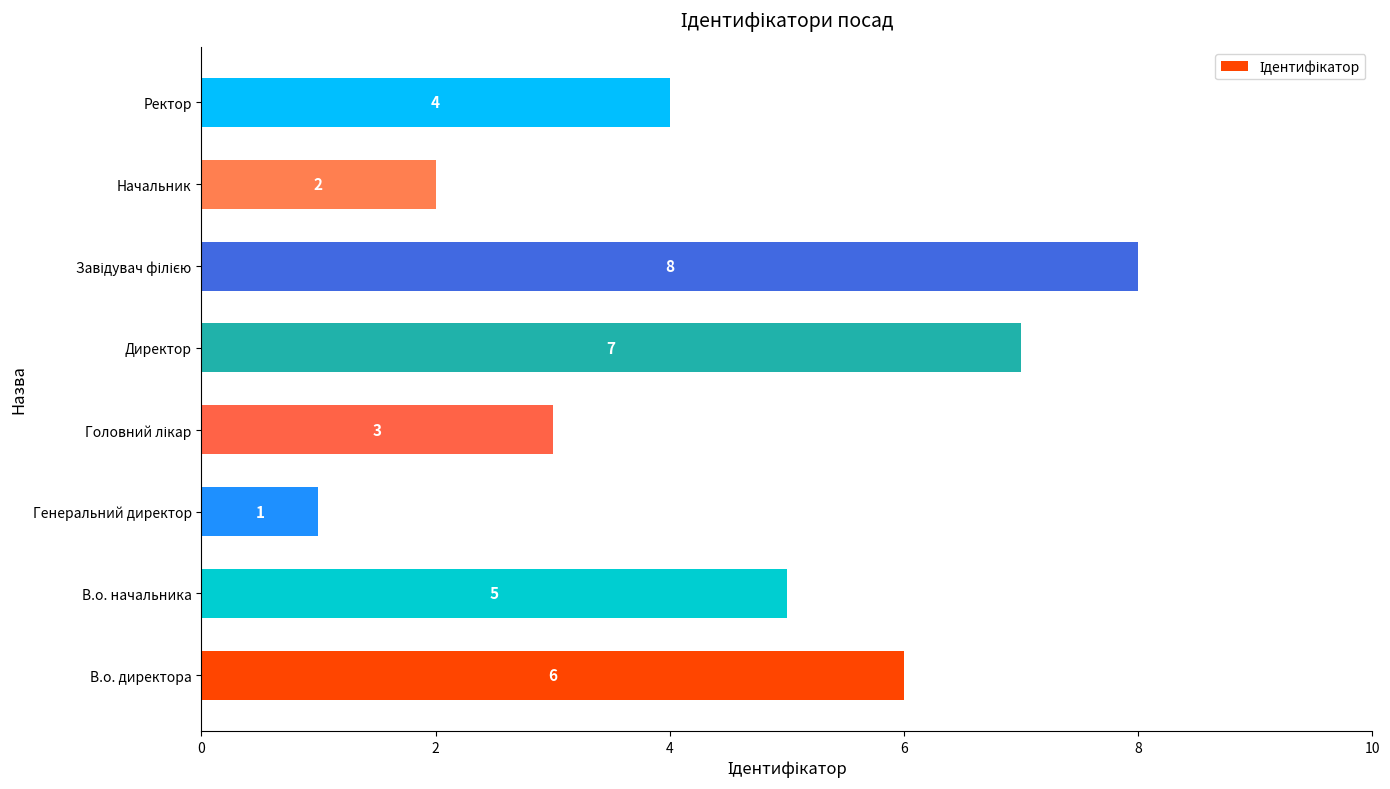

Count the values in the range 3 to 7.

5